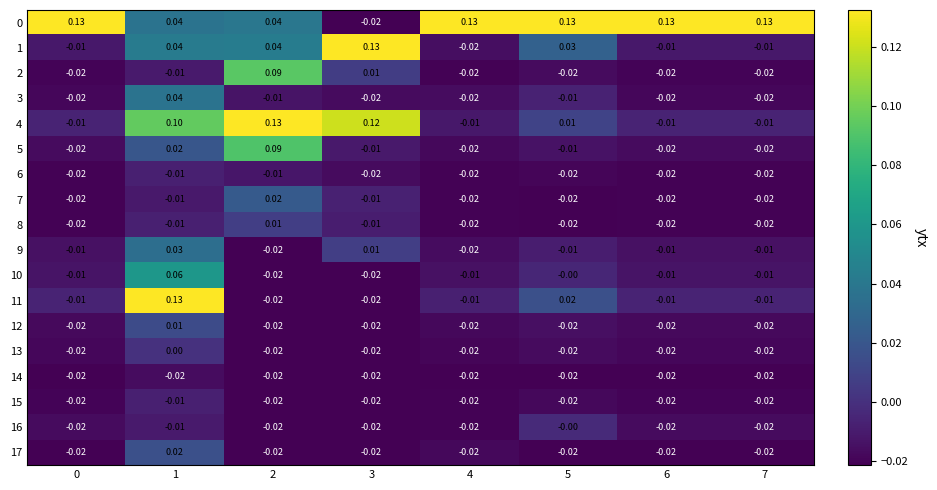

Is the value of 14 at 0 greater than the value of 5 at 5?

No